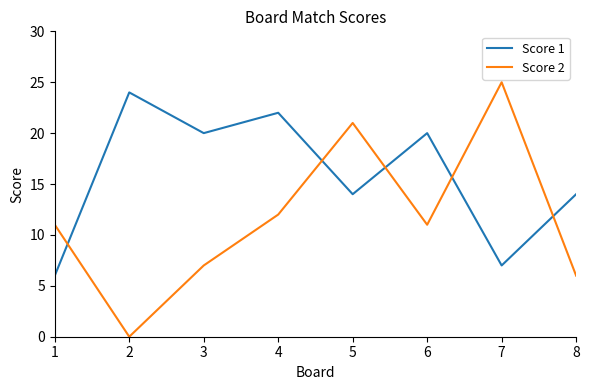

List the series in order of their overall mean, lowest first.

Score 2, Score 1